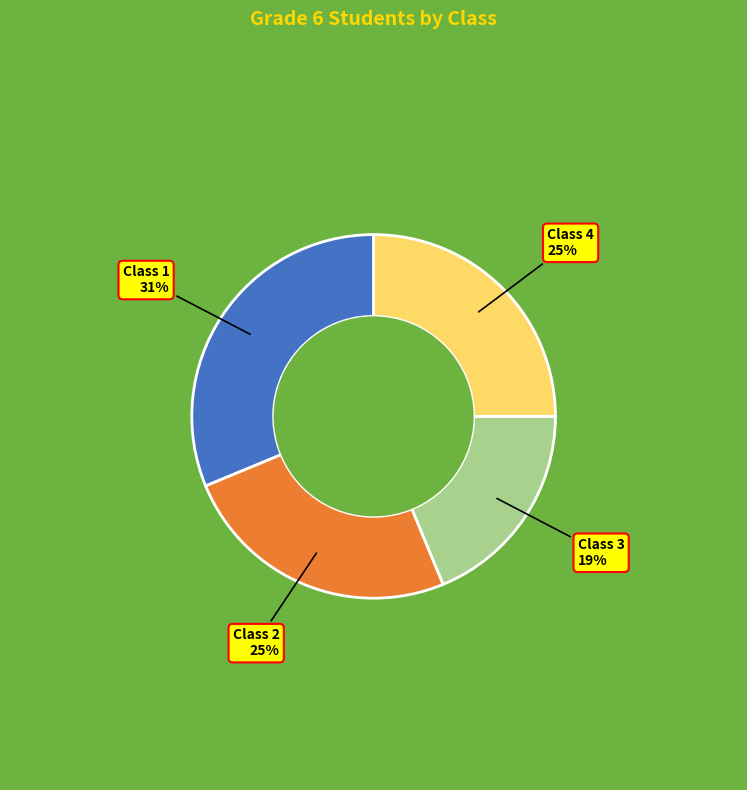

How many segments does this pie chart have?

4